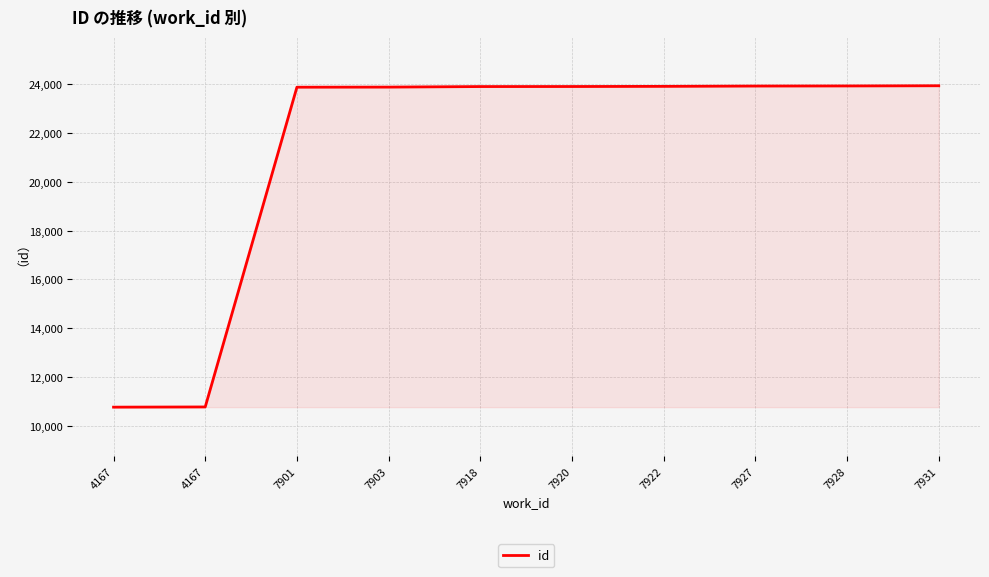

Approximately how many times larger is the value at 7920 compared to 7918?

1.0